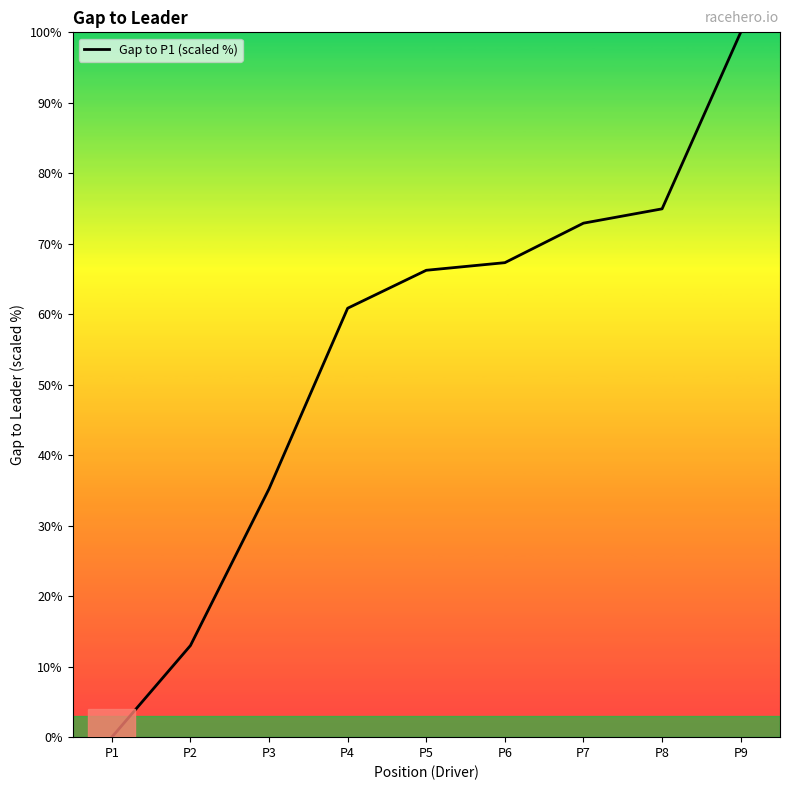

True or false: the data has more than 1 interior local peaks.

False